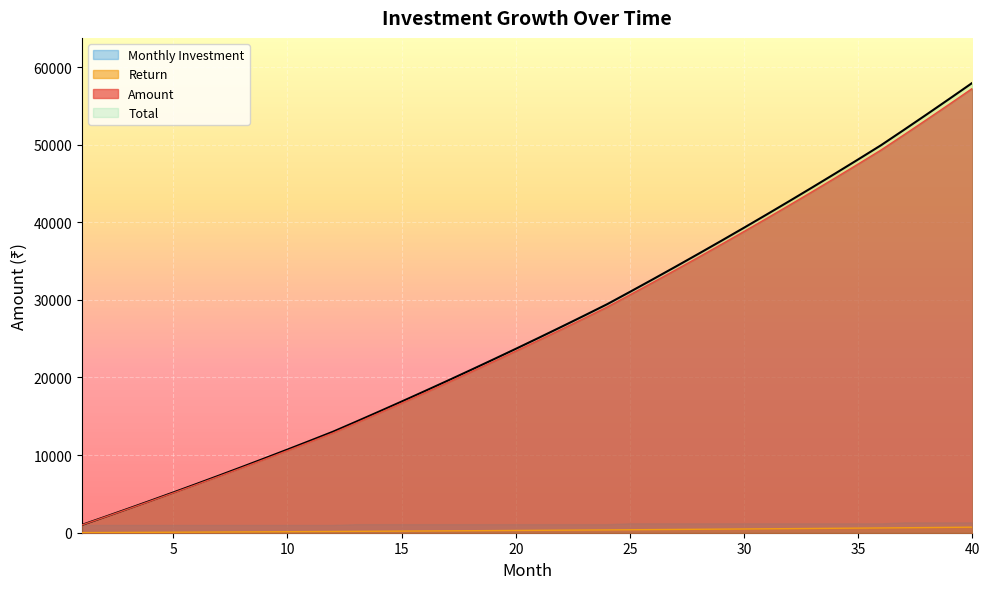

At how many categories does at least one series exceed 44791?

7